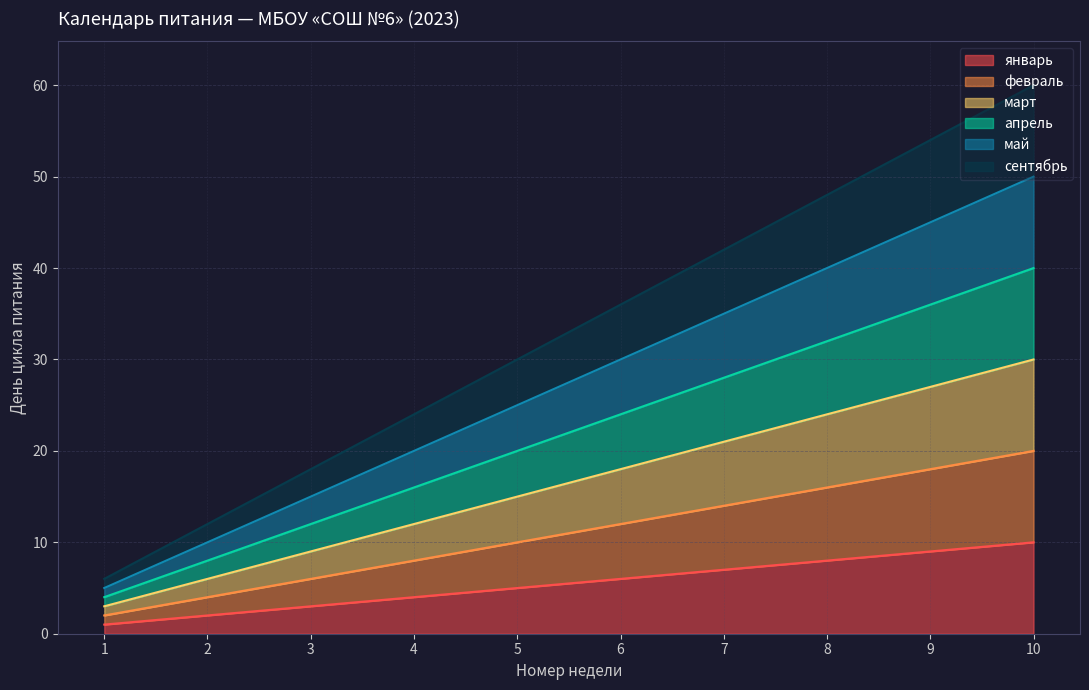

What is the value of the апрель point at the 10th from the left?

40